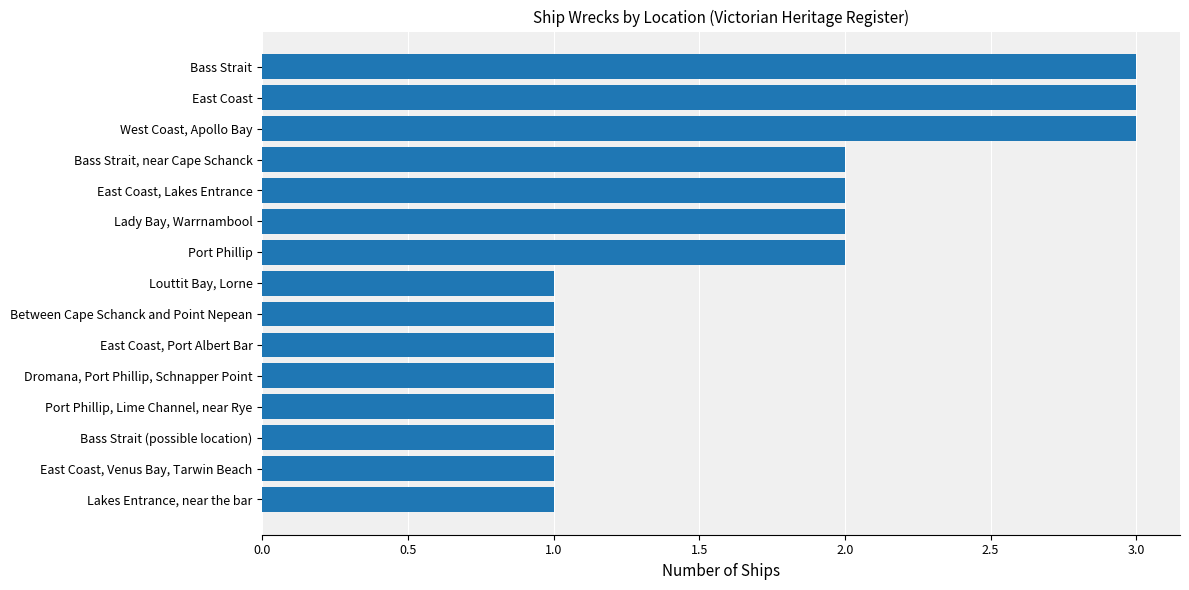

Are the bars horizontal?

Yes